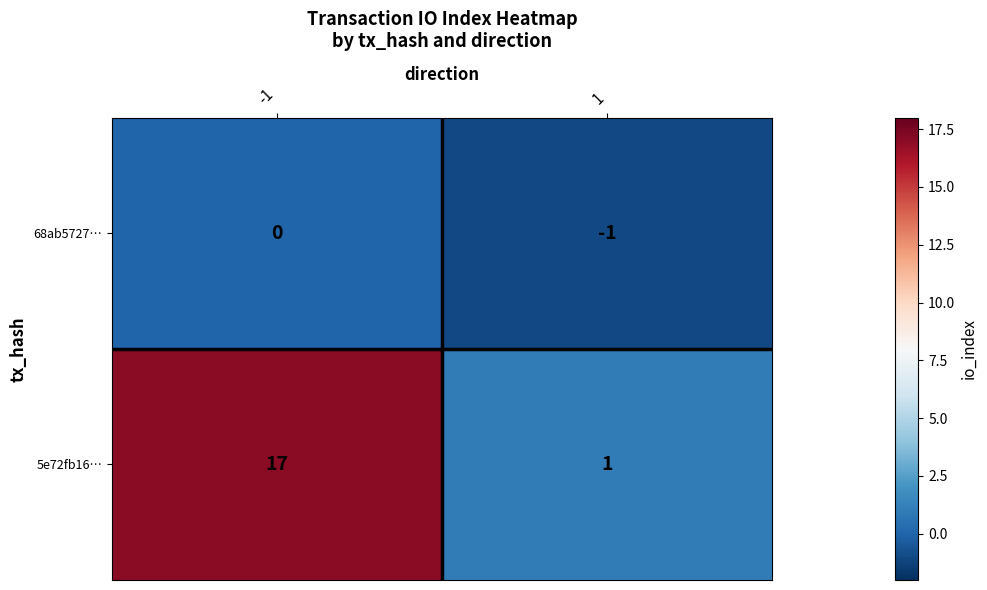

What is the approximate value of 5e72fb16… at -1, to the nearest 5?

15